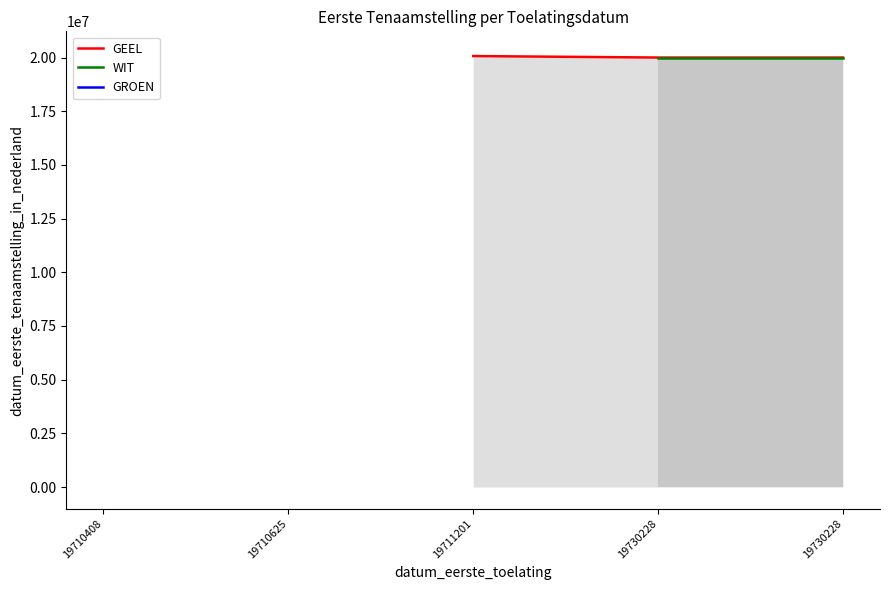

True or false: GEEL has a value of 20001025.0 at 19730228.

True